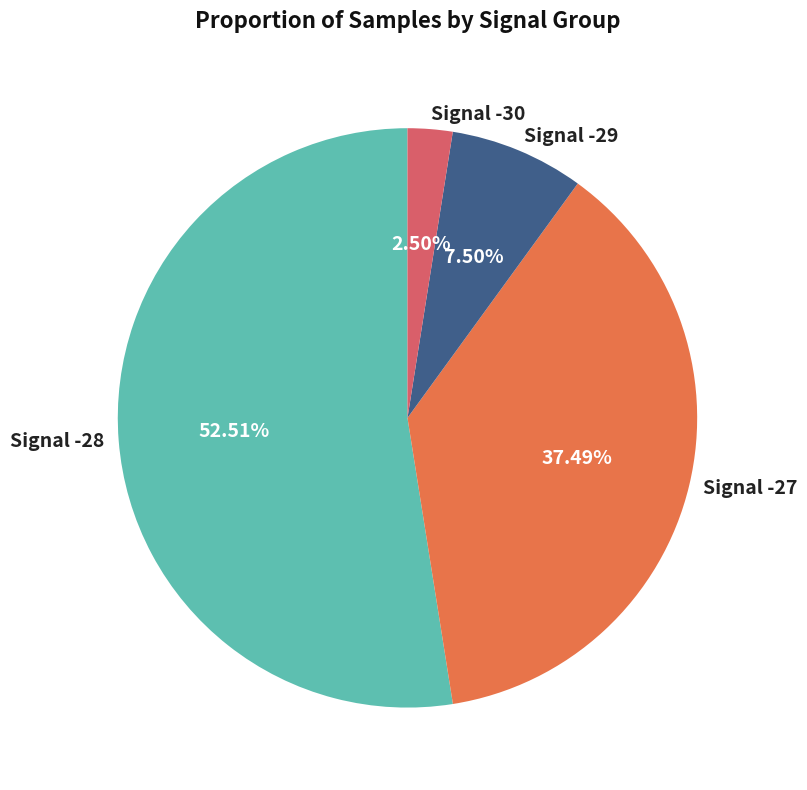

How many segments does this pie chart have?

4